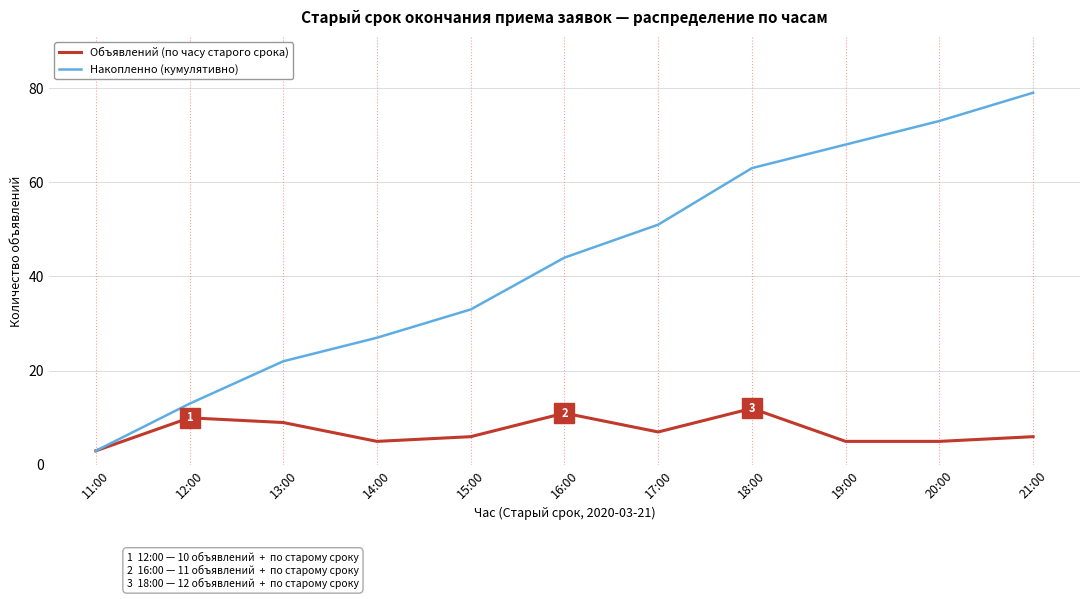

What is the maximum value shown in the chart?

79